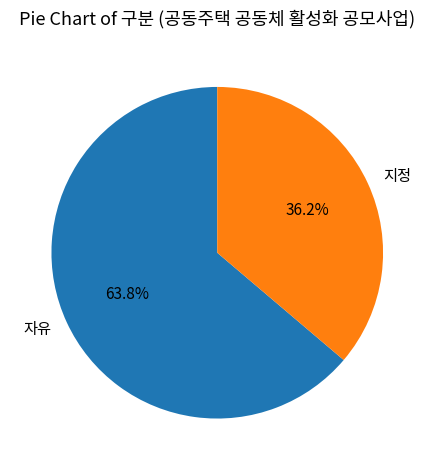

To the nearest percent, what is the difference between the 자유 and 지정 slice percentages?

28%